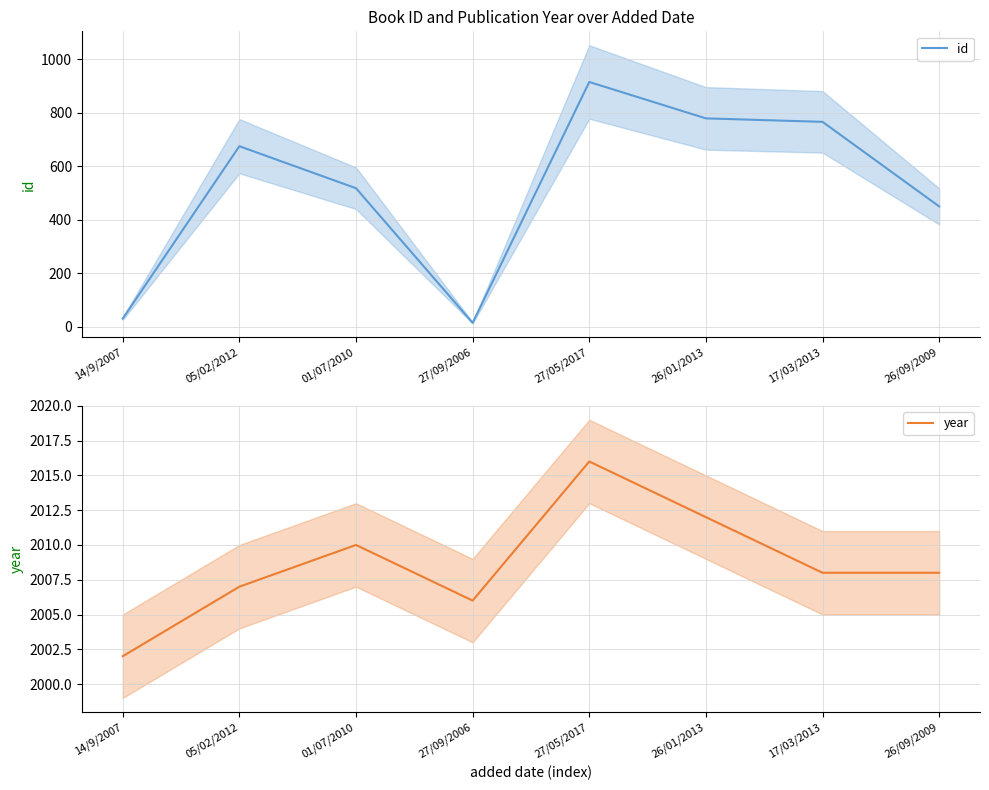

True or false: id has a value of 157 at 01/07/2010.

False